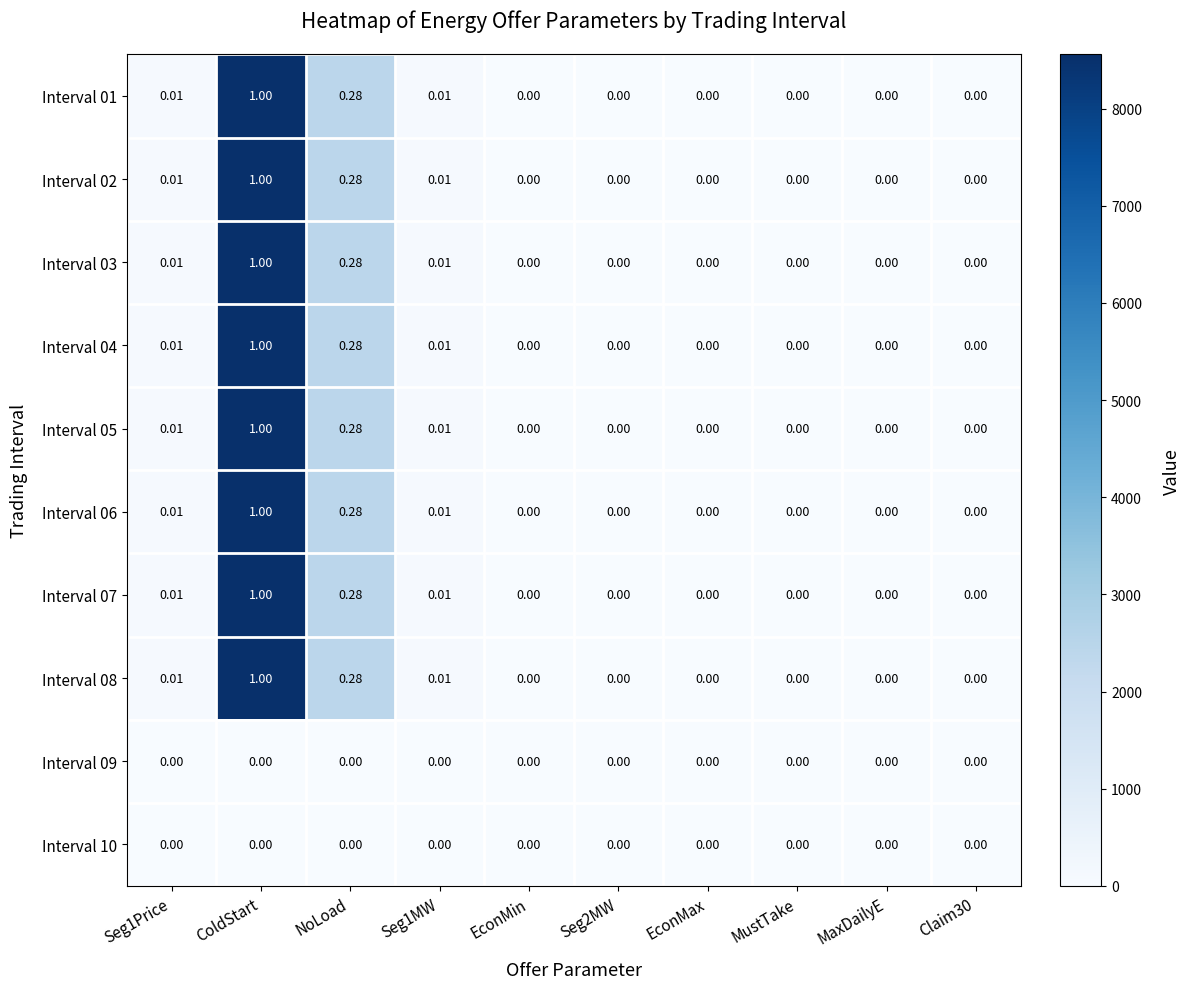

Which category has the highest value across all series?

ColdStart